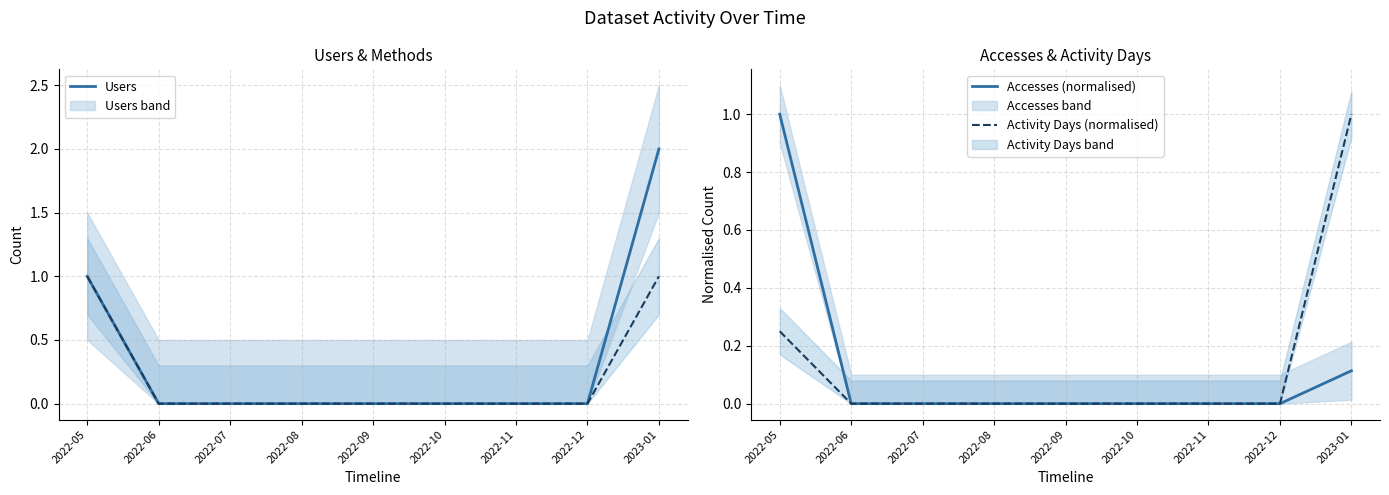

The value of Activity Days (normalised) at 2022-12 is -0.4. True or false?

False